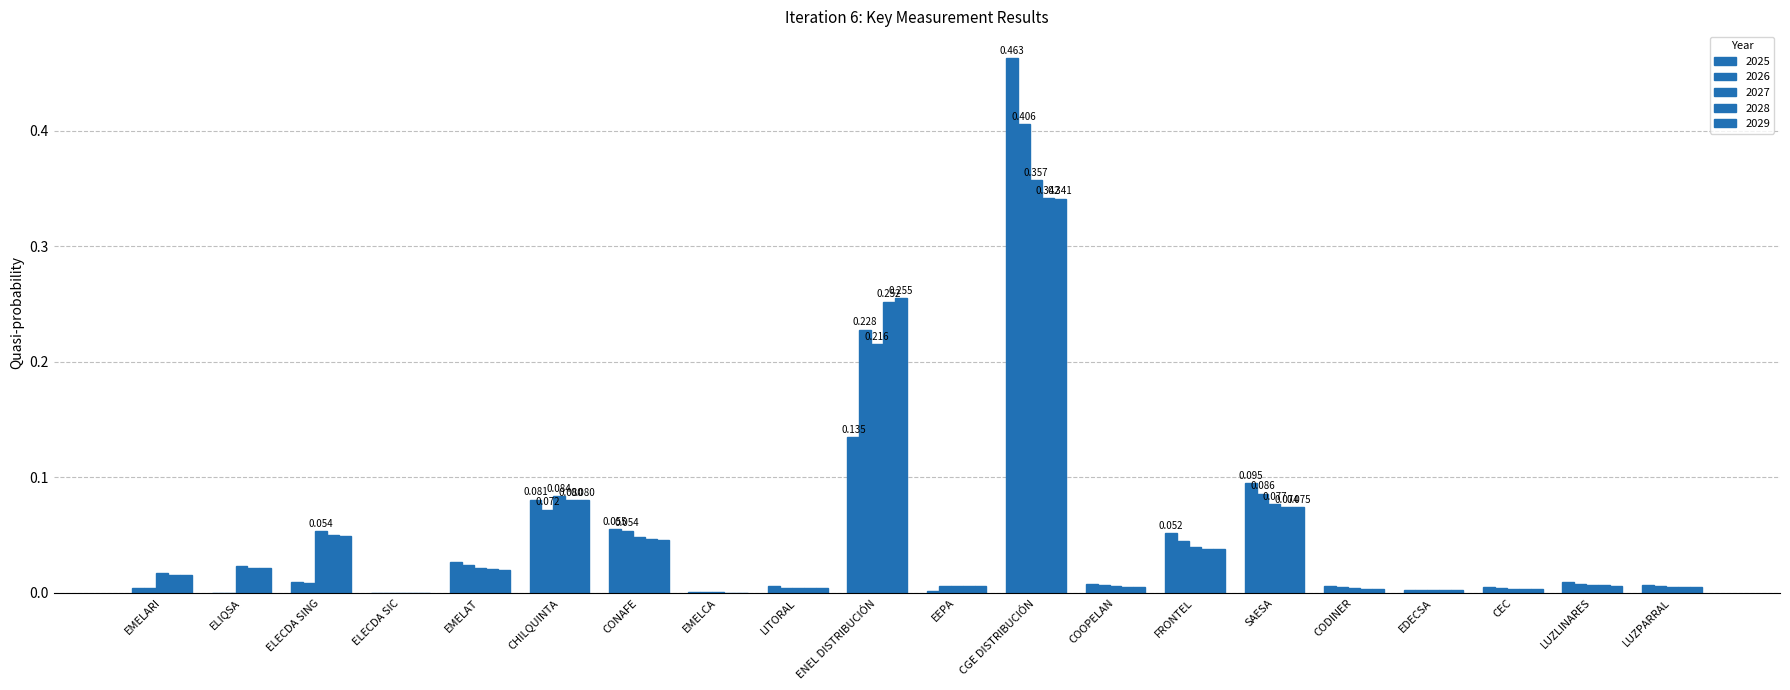

The 2028 series shows 0.0 at LITORAL. True or false?

False